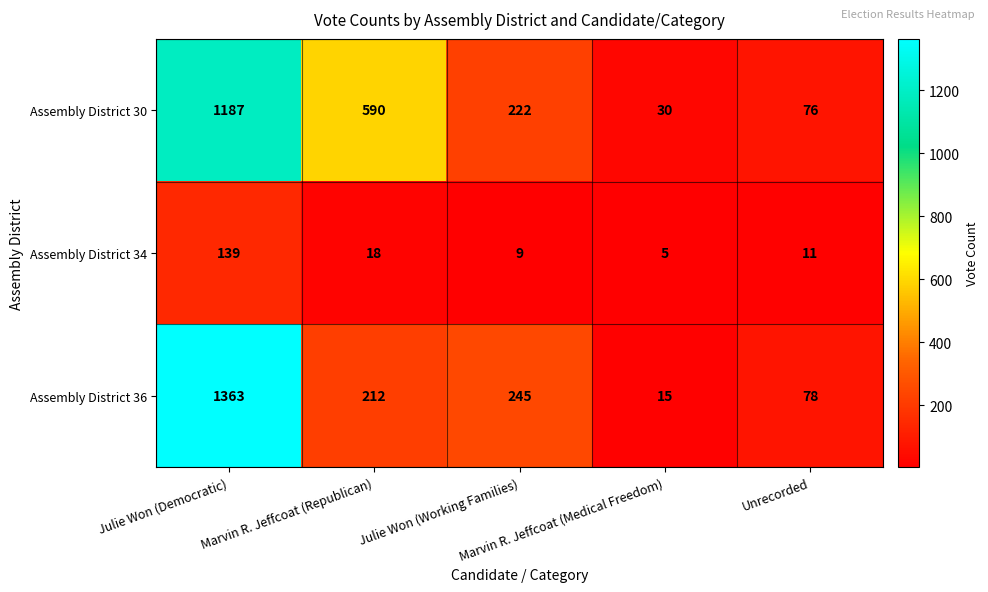

List the series in order of their peak value, lowest first.

Assembly District 34, Assembly District 30, Assembly District 36